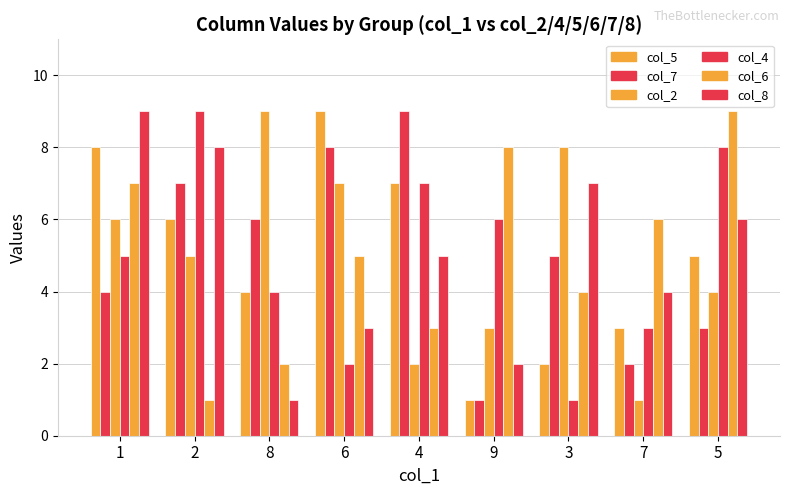

How many bars are there in total?

54